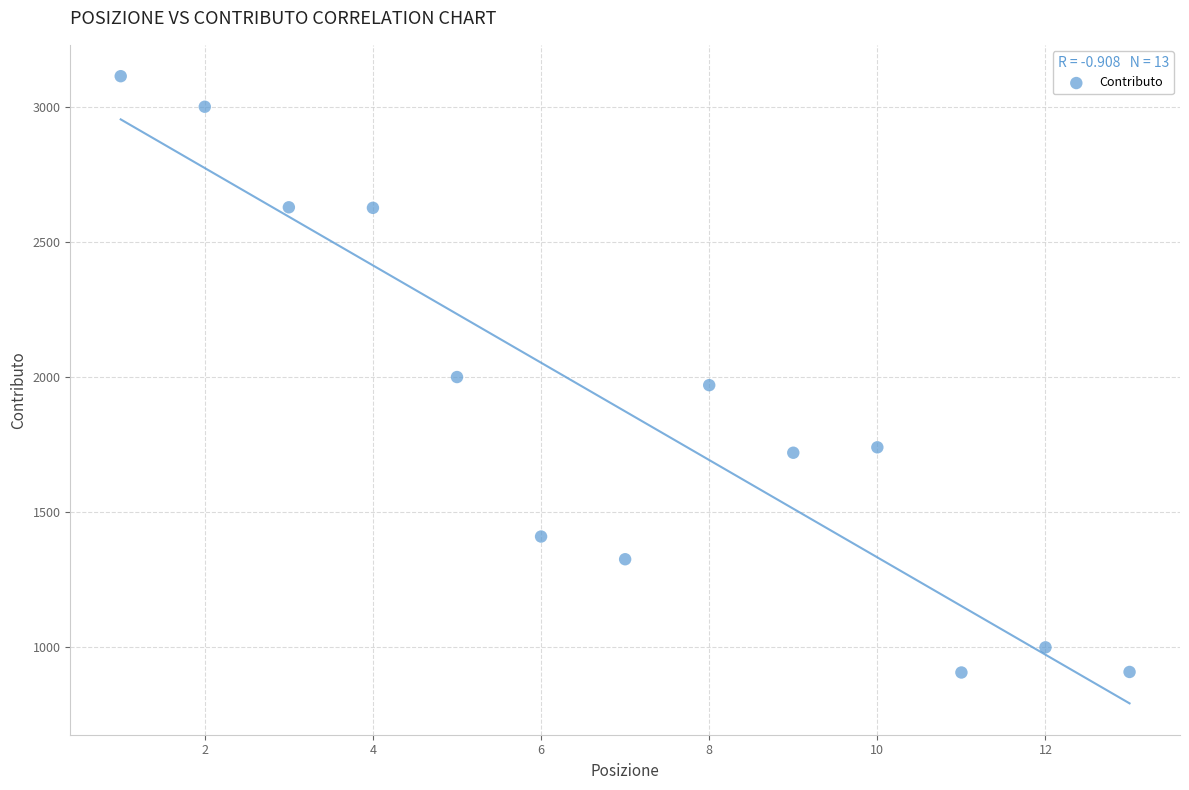

What is the range of Y values (max minus min)?

2206